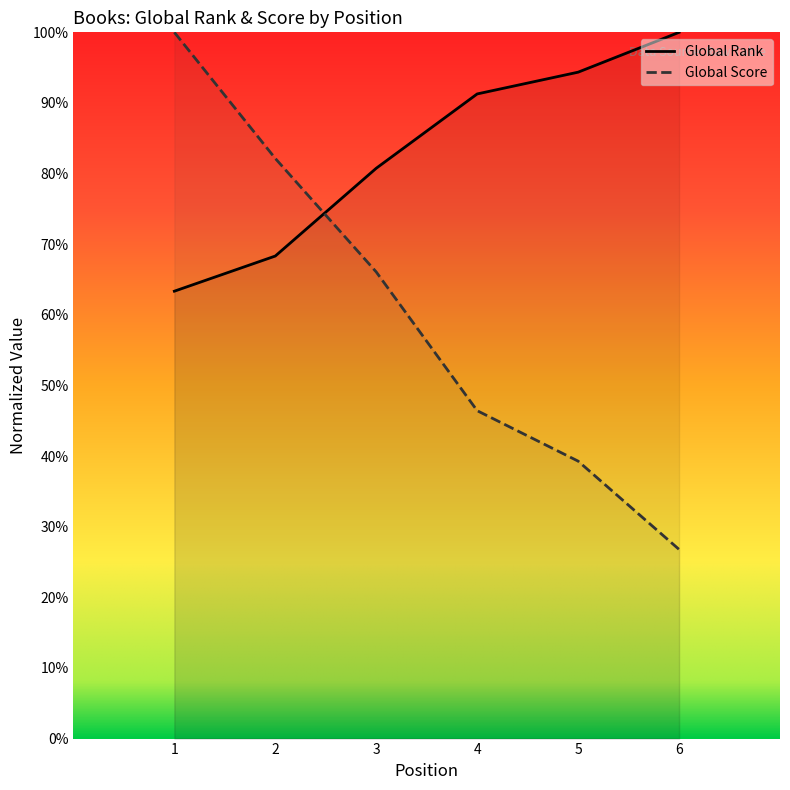

What is the spread (max minus min) of values at 6?

0.7